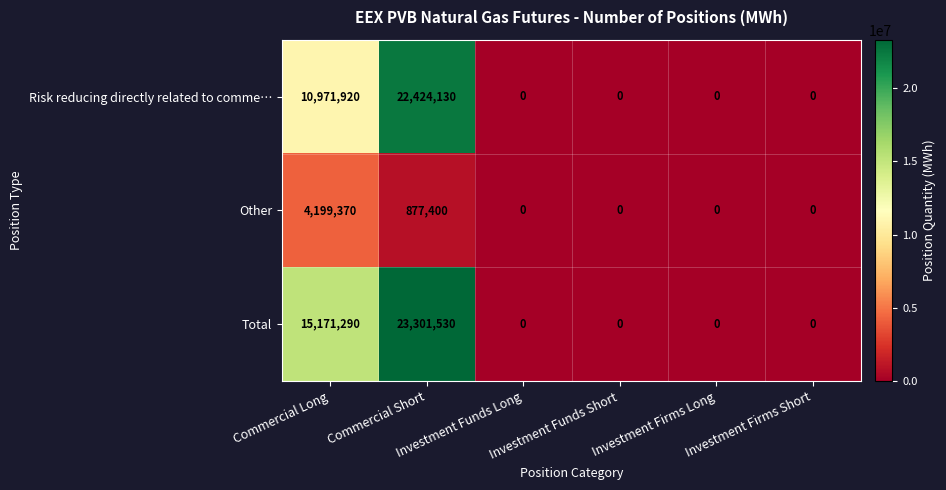

At which category is the sum across all series the highest?

Commercial Short